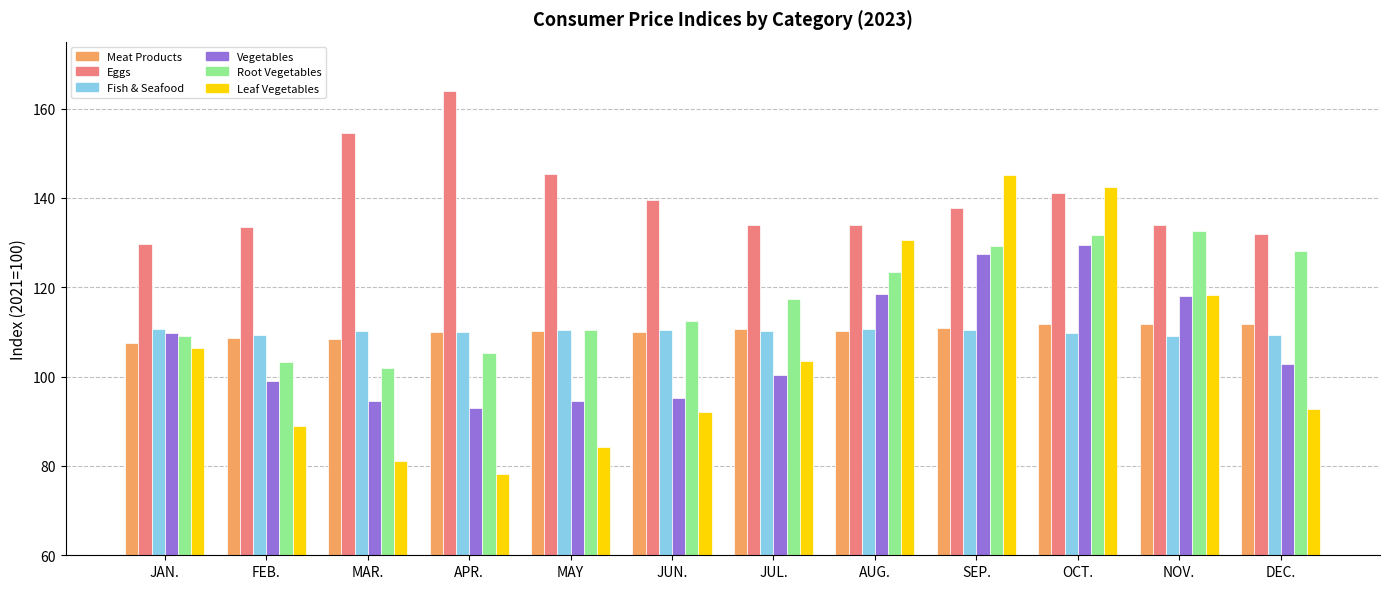

What position from the right is SEP.?

4